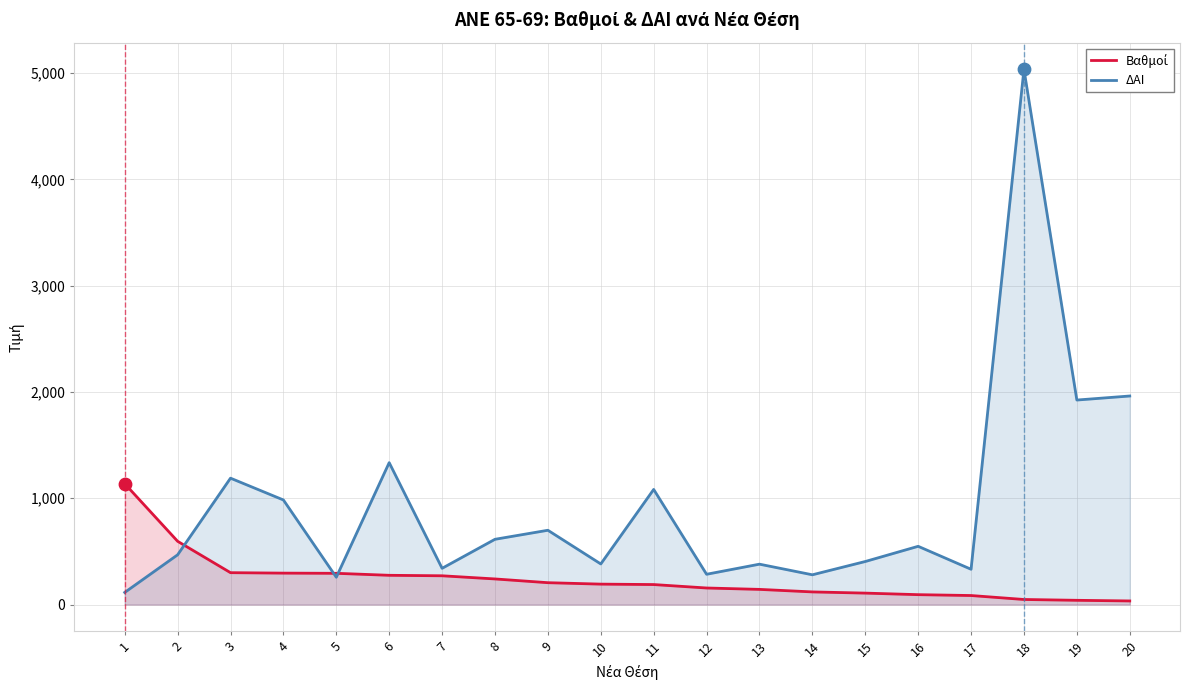

What are all the series names shown in the legend?

Βαθμοί, ΔΑΙ